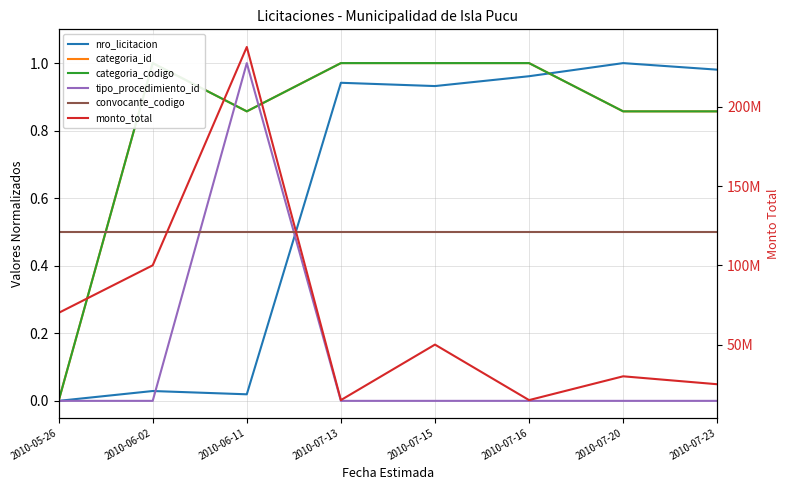

What is the label of the 3rd point from the right?

2010-07-16